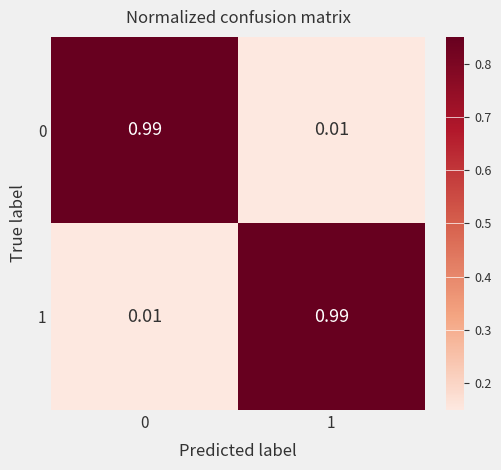

List the series in order of their peak value, lowest first.

0, 1